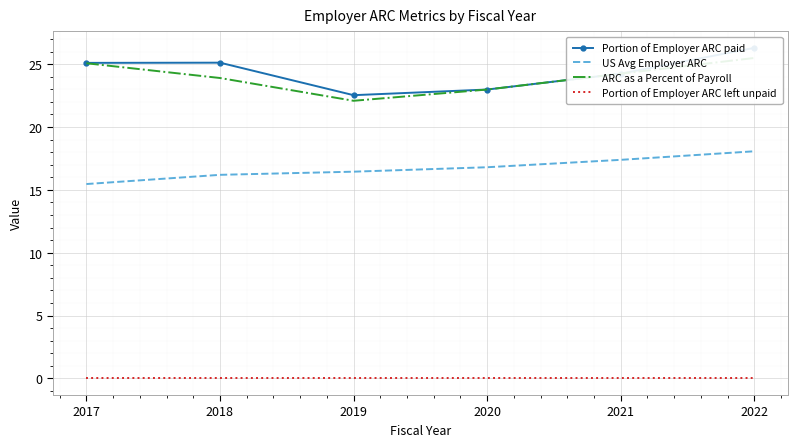

How many distinct data groups are displayed?

4